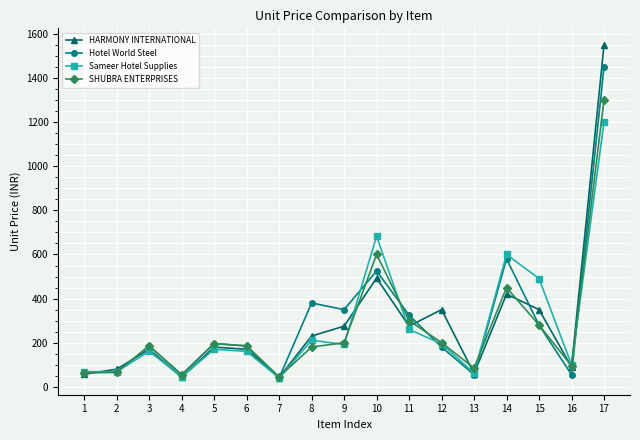

Rank the series by their maximum value, from highest to lowest.

HARMONY INTERNATIONAL, Hotel World Steel, SHUBRA ENTERPRISES, Sameer Hotel Supplies